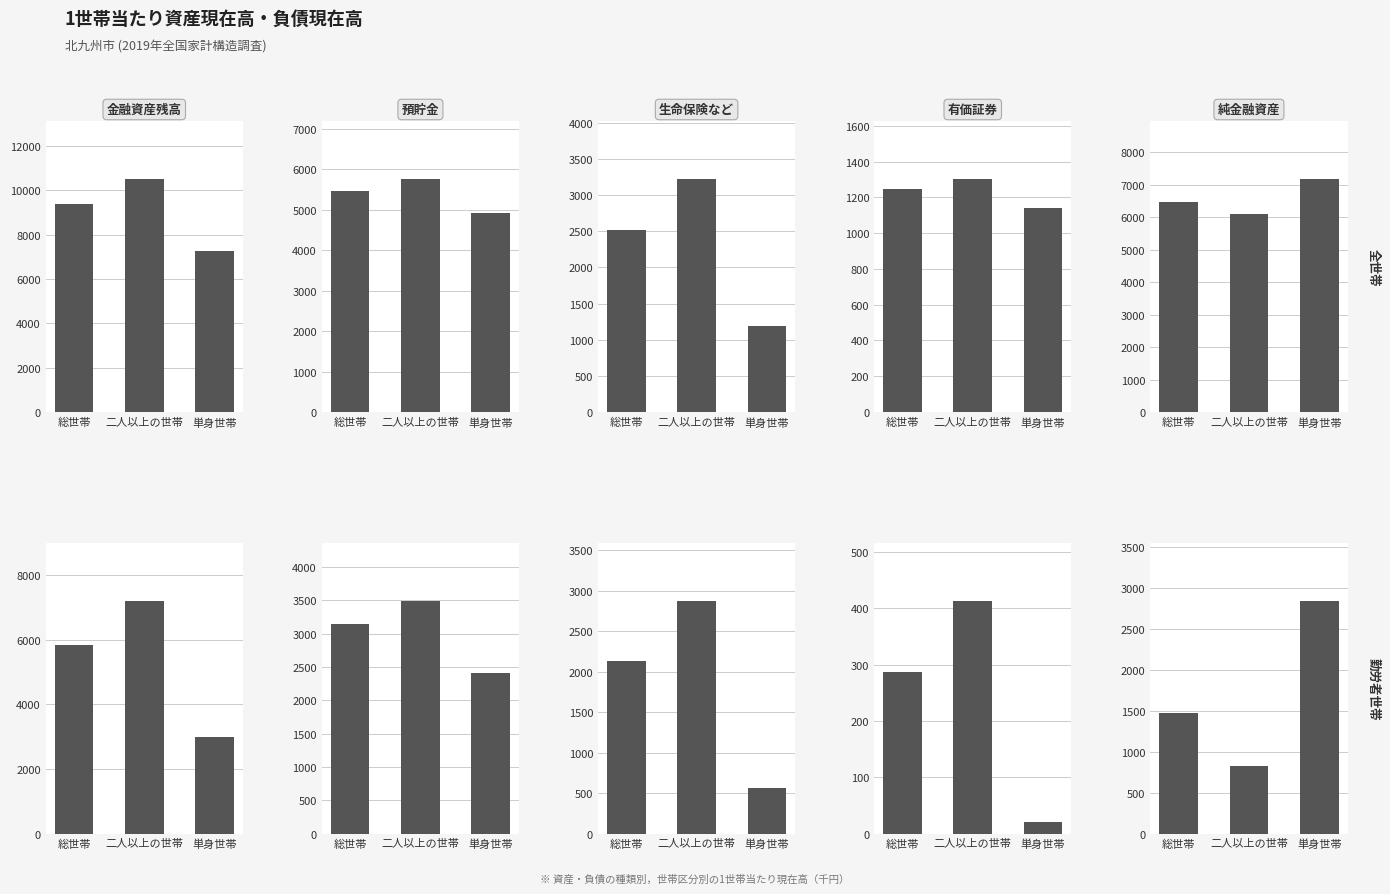

At which label does 純金融資産 first exceed 1471?

単身世帯